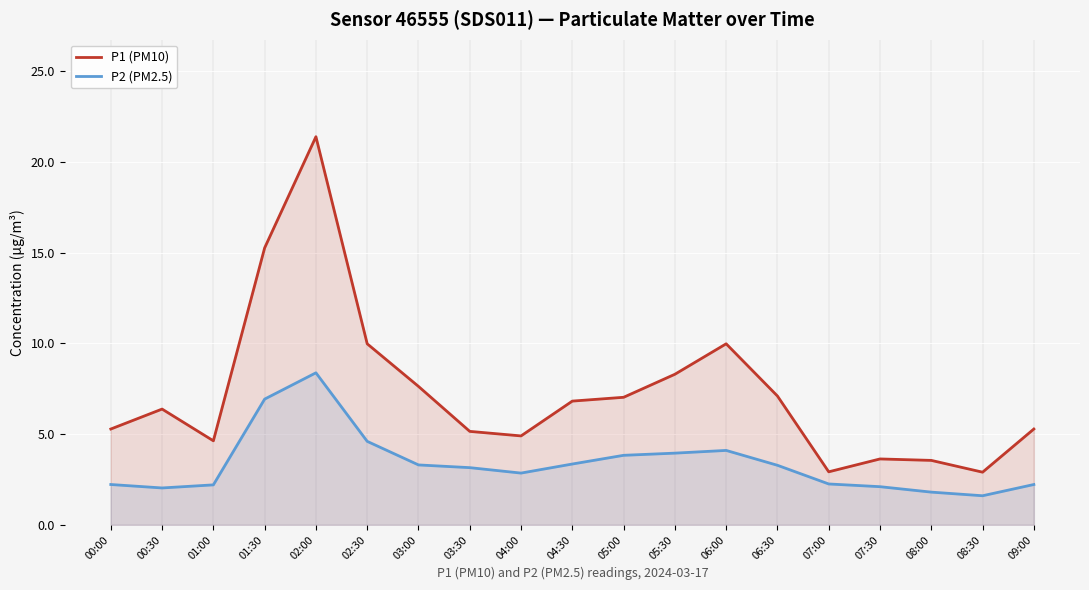

What are all the series names shown in the legend?

P1 (PM10), P2 (PM2.5)